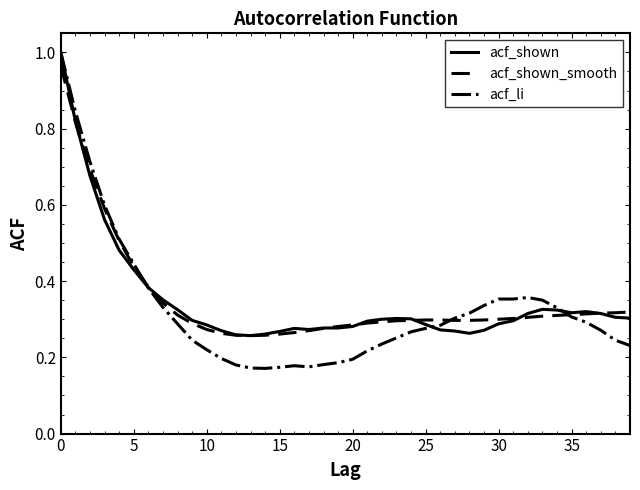

Which series has the widest spread of values?

acf_li